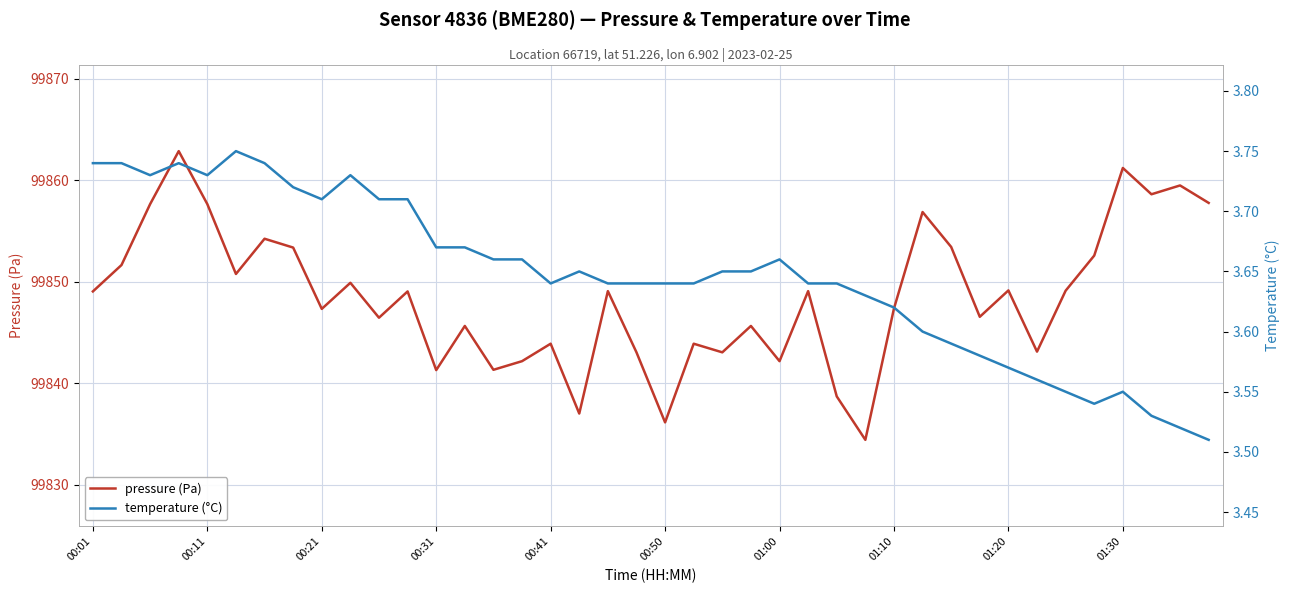

What is the maximum value for pressure (Pa)?

99862.9